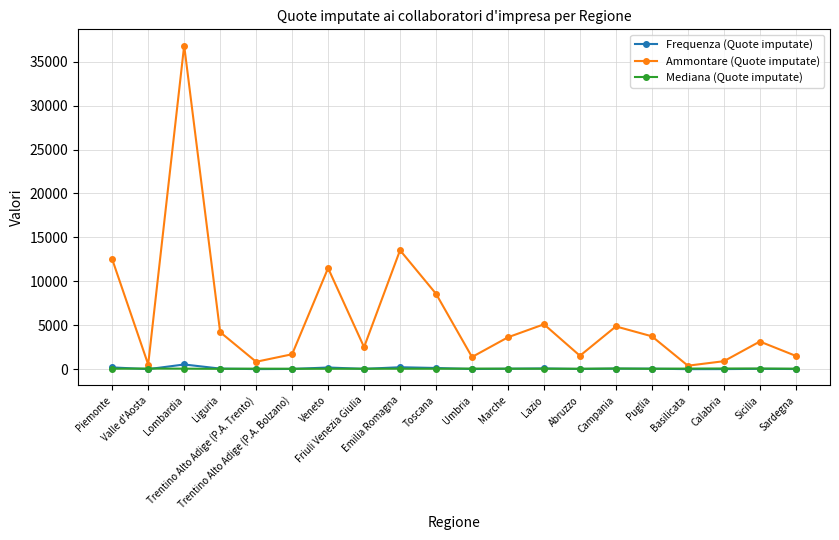

How many lines are shown in the chart?

3